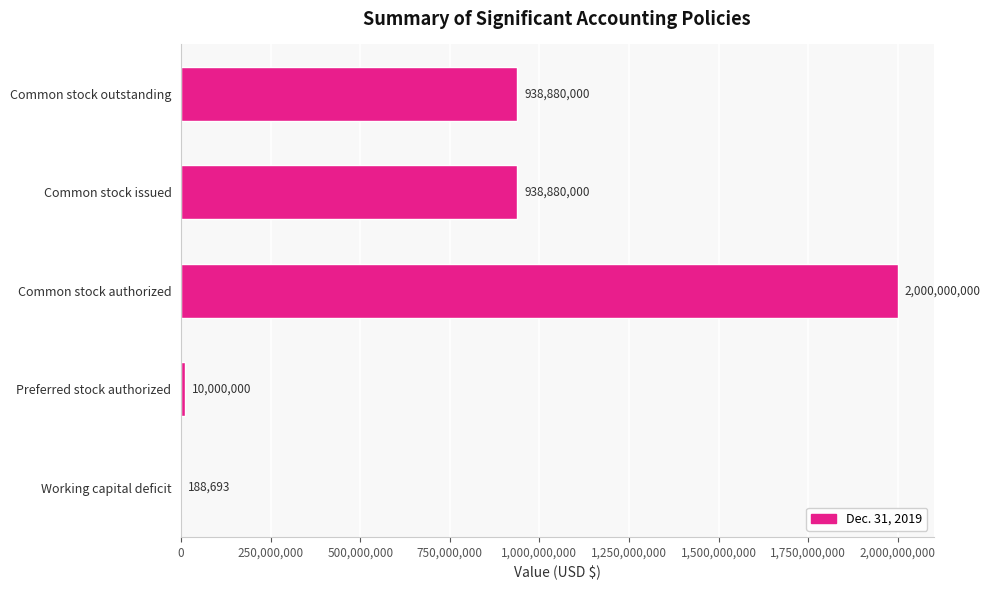

What is the greatest value displayed?

2000000000